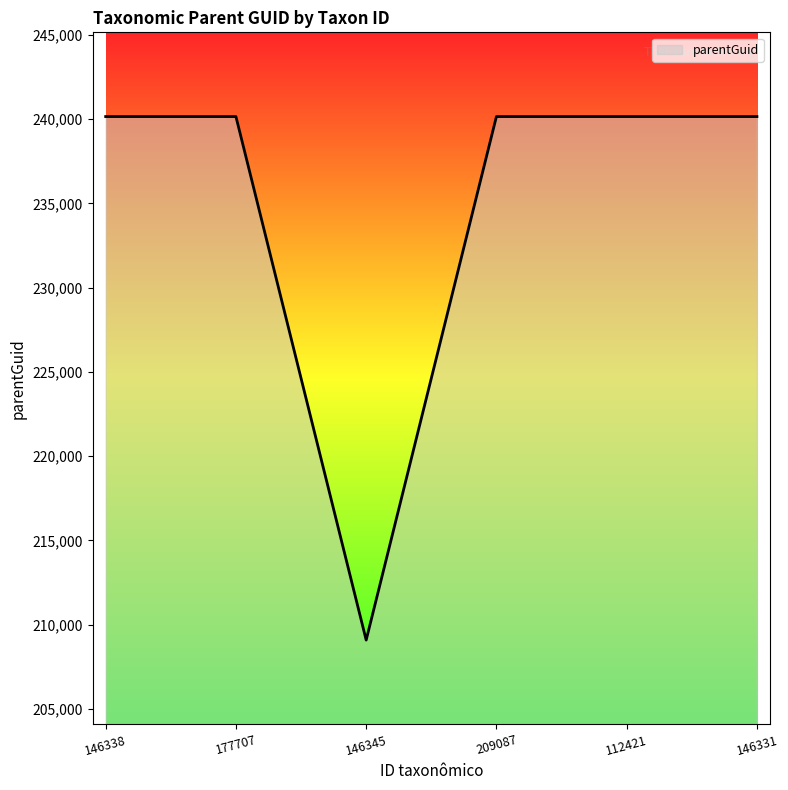

What is the greatest value displayed?

240161